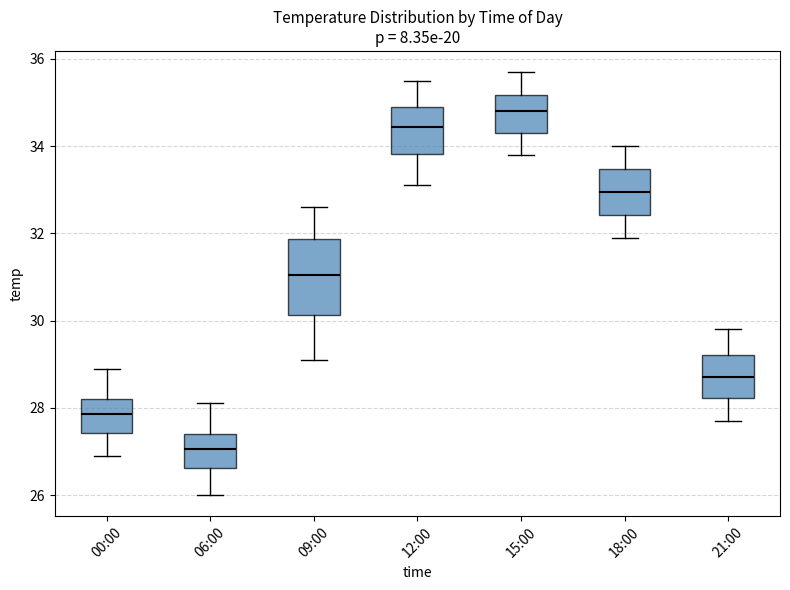

Reading left to right, transcribe this box plot: for each box, give where its median line is, the range the box spans, and where its two whiskers end, as read against the y-axis. The values are not printed on the chart, so give them approximately, as read against the axis.

00:00: median 27.8, box 27.4 to 28.2, whiskers 27.0 to 29.0
06:00: median 27.0, box 26.6 to 27.4, whiskers 26.0 to 28.2
09:00: median 31.0, box 30.2 to 31.8, whiskers 29.2 to 32.6
12:00: median 34.4, box 33.8 to 35.0, whiskers 33.2 to 35.6
15:00: median 34.8, box 34.4 to 35.2, whiskers 33.8 to 35.8
18:00: median 33.0, box 32.4 to 33.4, whiskers 32.0 to 34.0
21:00: median 28.8, box 28.2 to 29.2, whiskers 27.8 to 29.8